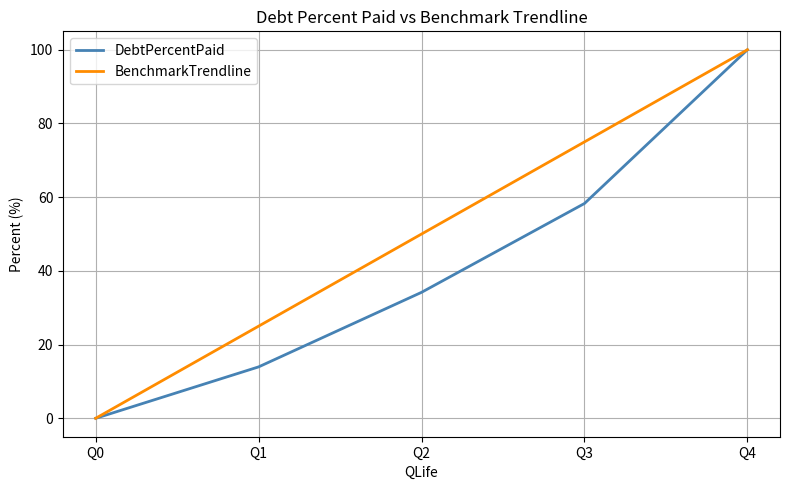

At Q2, list the series in order from smallest to largest.

DebtPercentPaid, BenchmarkTrendline